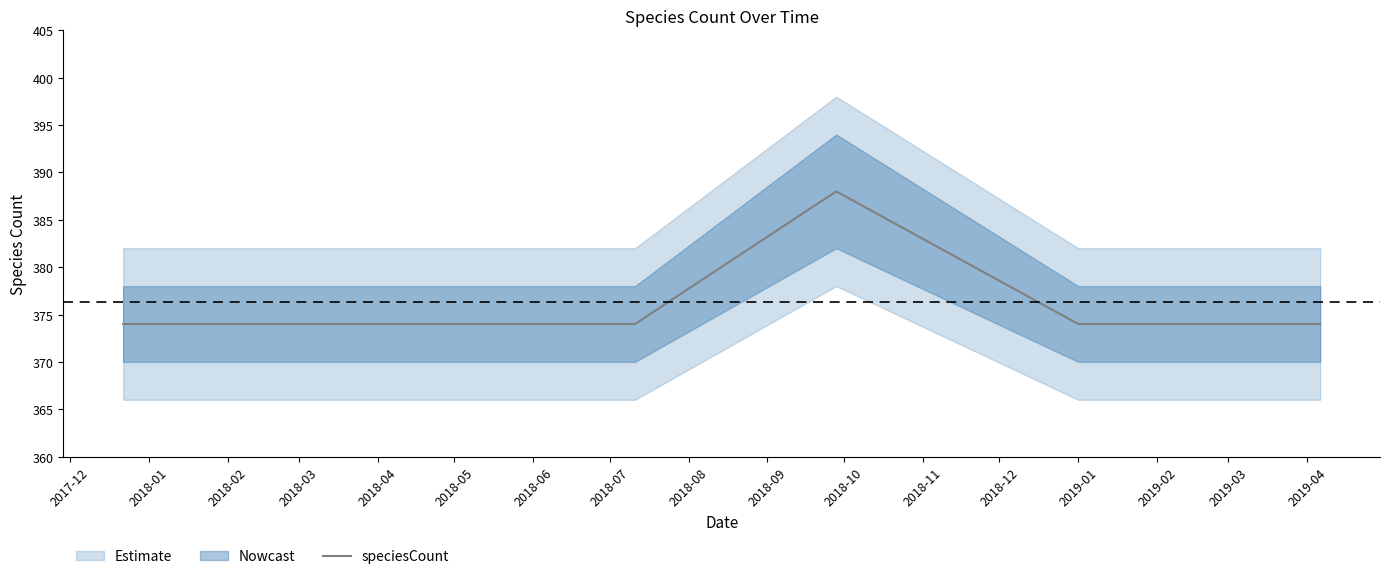

What is the maximum value for speciesCount?

388